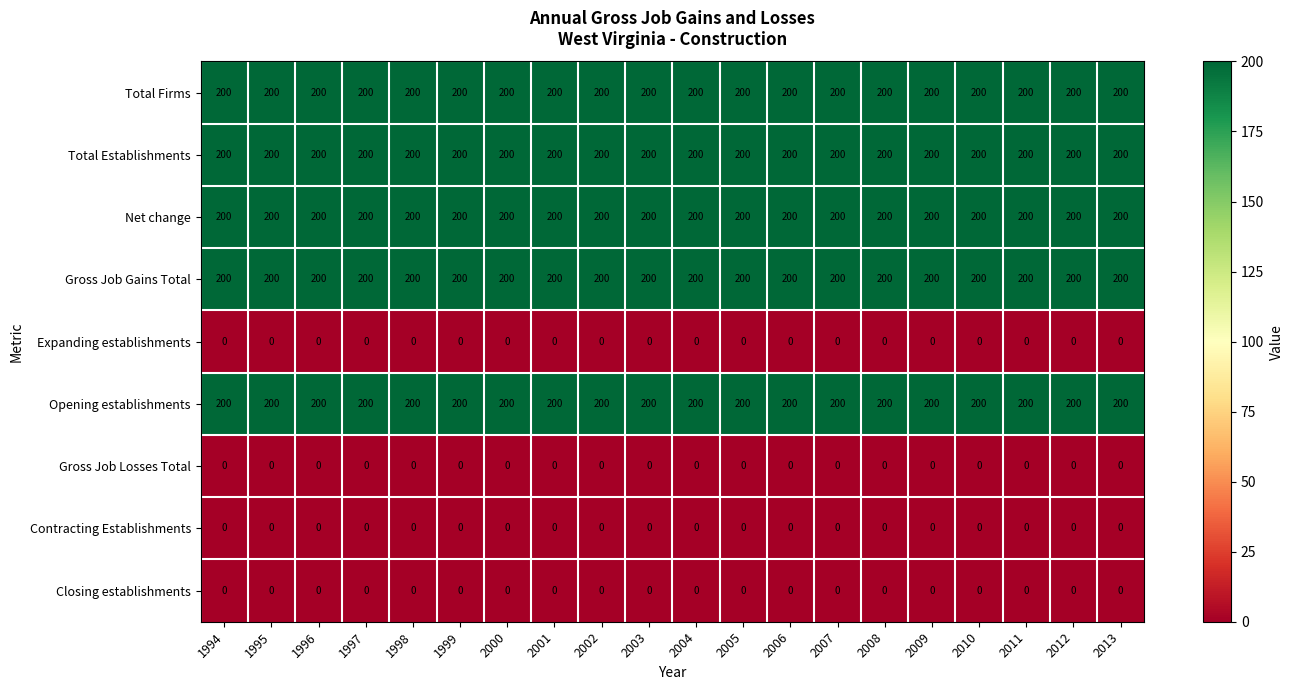

Read the Total Establishments value at 1997.

200